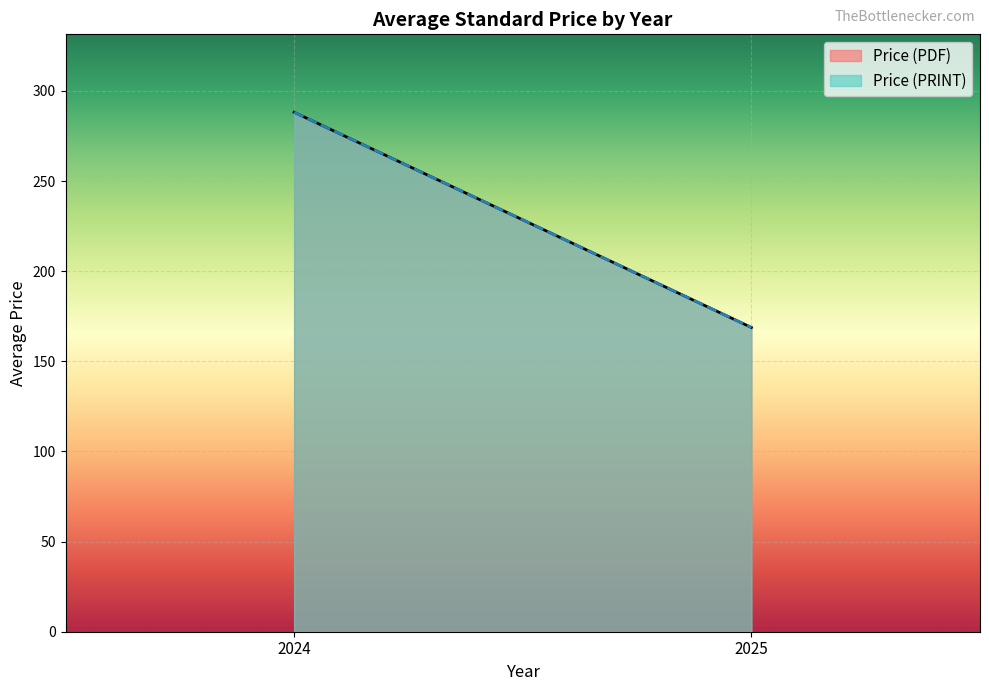

True or false: Price (PRINT) and Price (PDF) cross at least once.

False